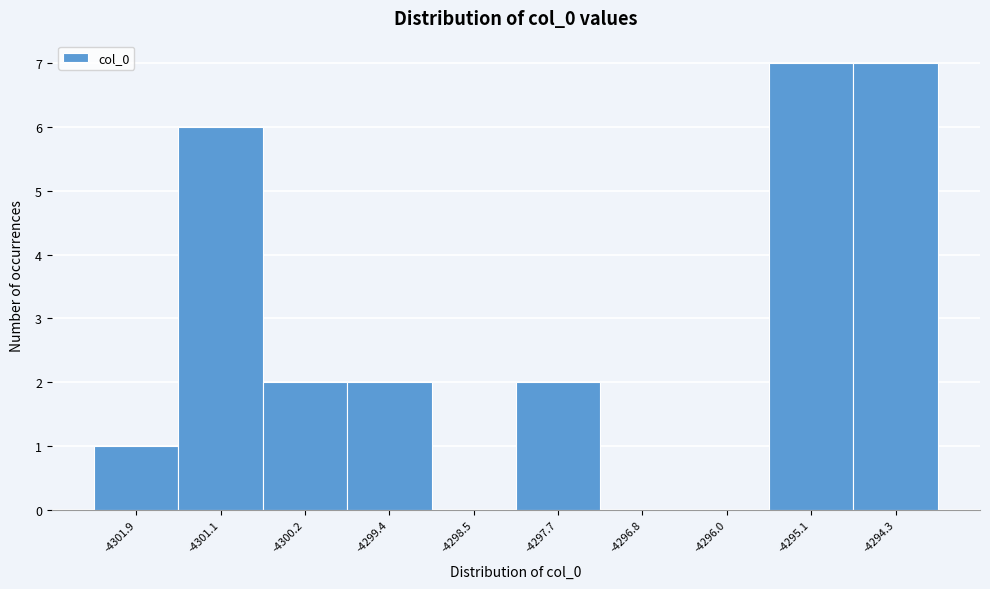

Reading left to right, list every bar in this chart as the range it spans on the x-axis followed by its height. Neither the bar edges nor the heights are printed on the chart, so give them approximately, as read against the axes.

-4302.4 to -4301.5: 1
-4301.5 to -4300.7: 6
-4300.7 to -4299.8: 2
-4299.8 to -4299.0: 2
-4299.0 to -4298.1: 0
-4298.1 to -4297.2: 2
-4297.2 to -4296.4: 0
-4296.4 to -4295.5: 0
-4295.5 to -4294.7: 7
-4294.7 to -4293.8: 7